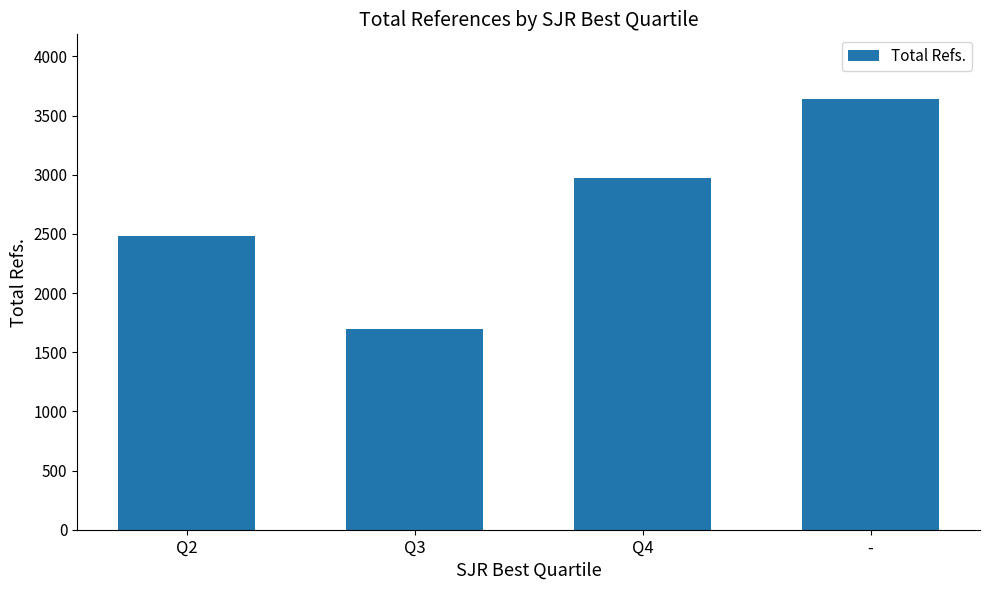

What is the change in value from Q3 to -?

+1942